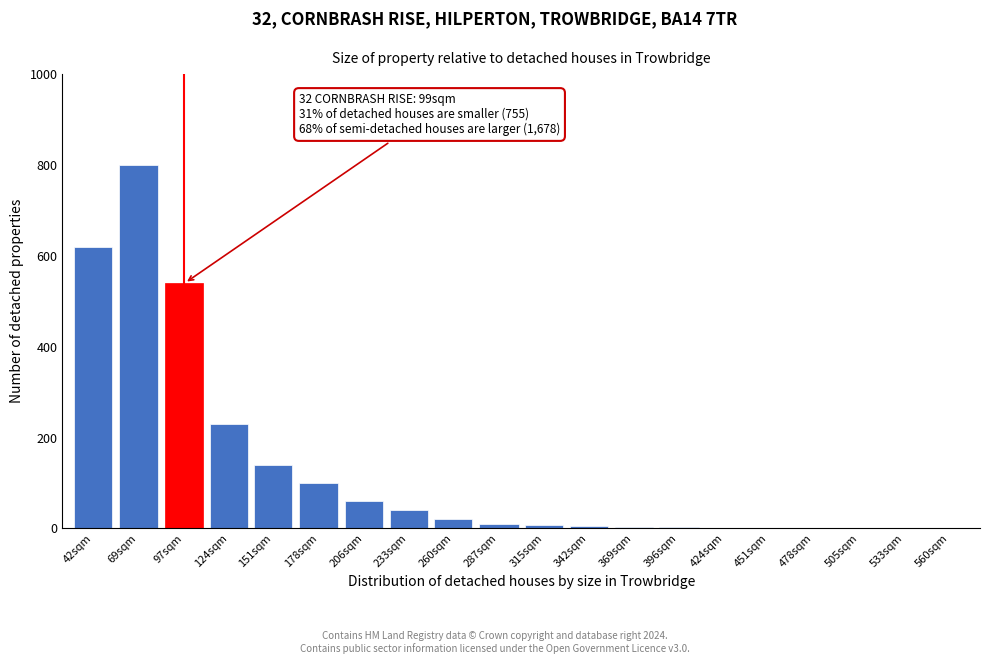

True or false: the data shows 20 at 260sqm.

True